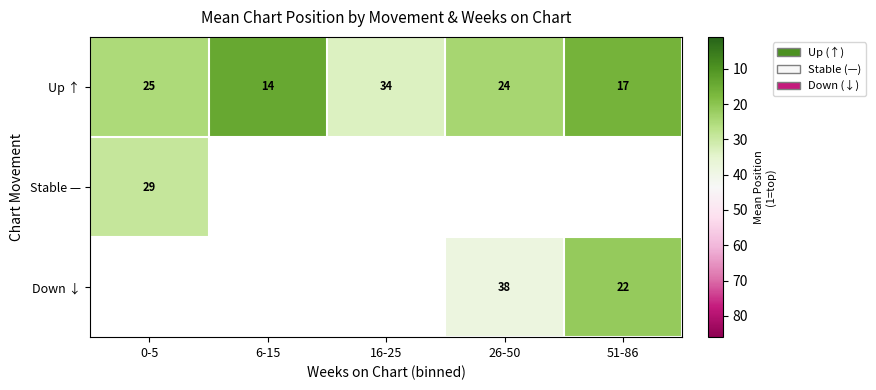

At which label does Up ↑ first exceed 24?

0-5